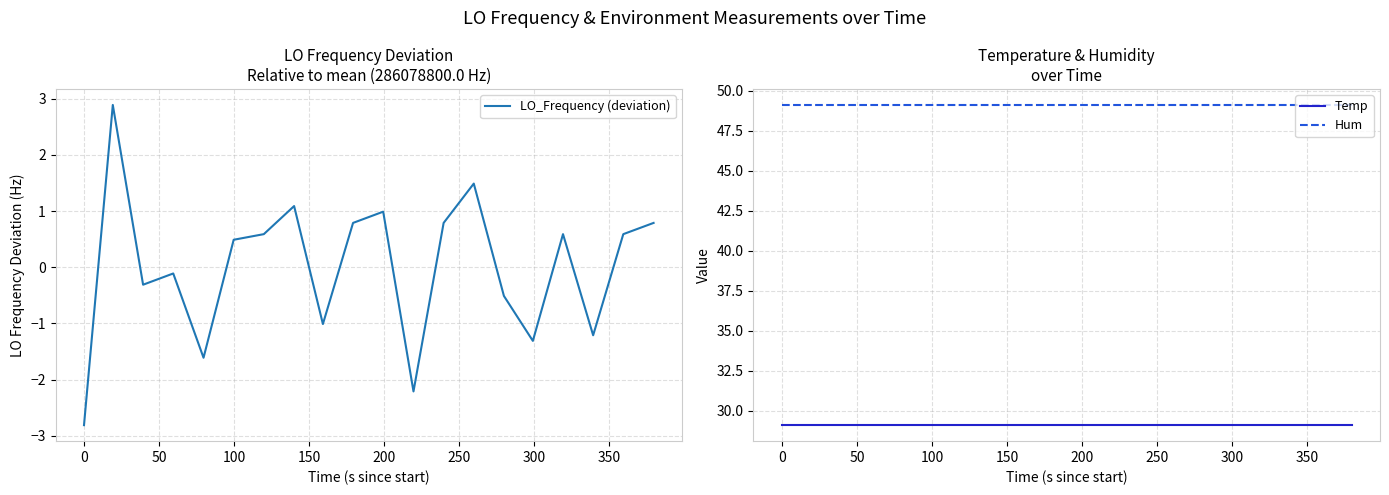

What is the minimum value for LO_Frequency (deviation)?

-2.8